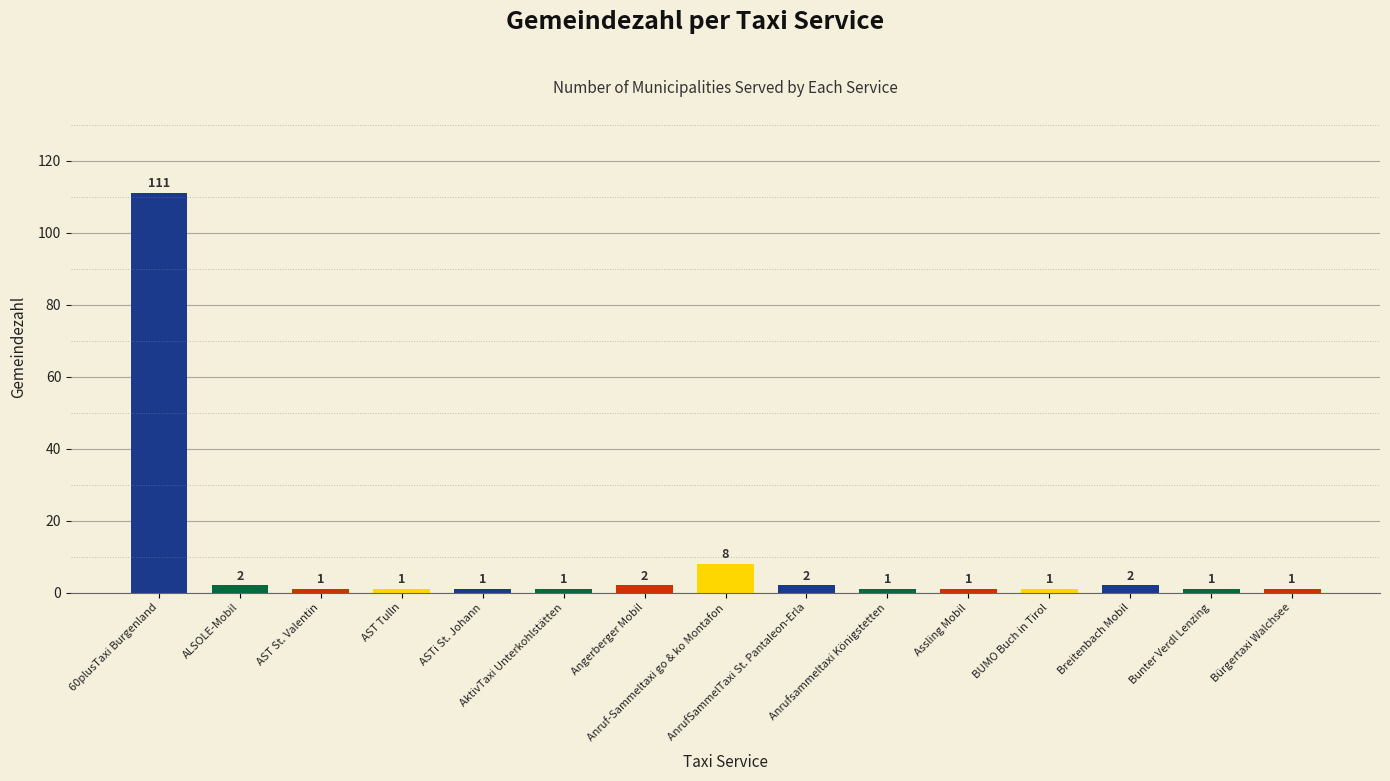

What is the sum of all values?

136